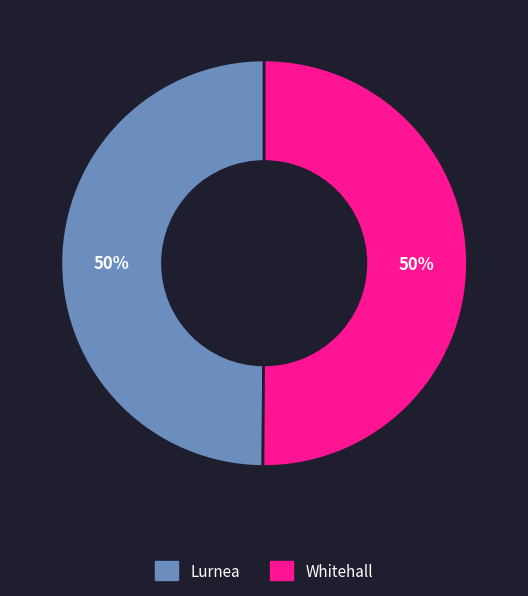

How many slices are in this pie chart?

2